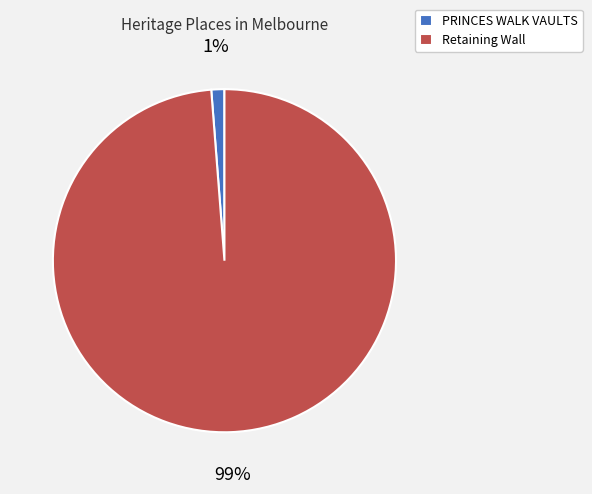

Is it true that Retaining Wall is 99% of the pie?

True